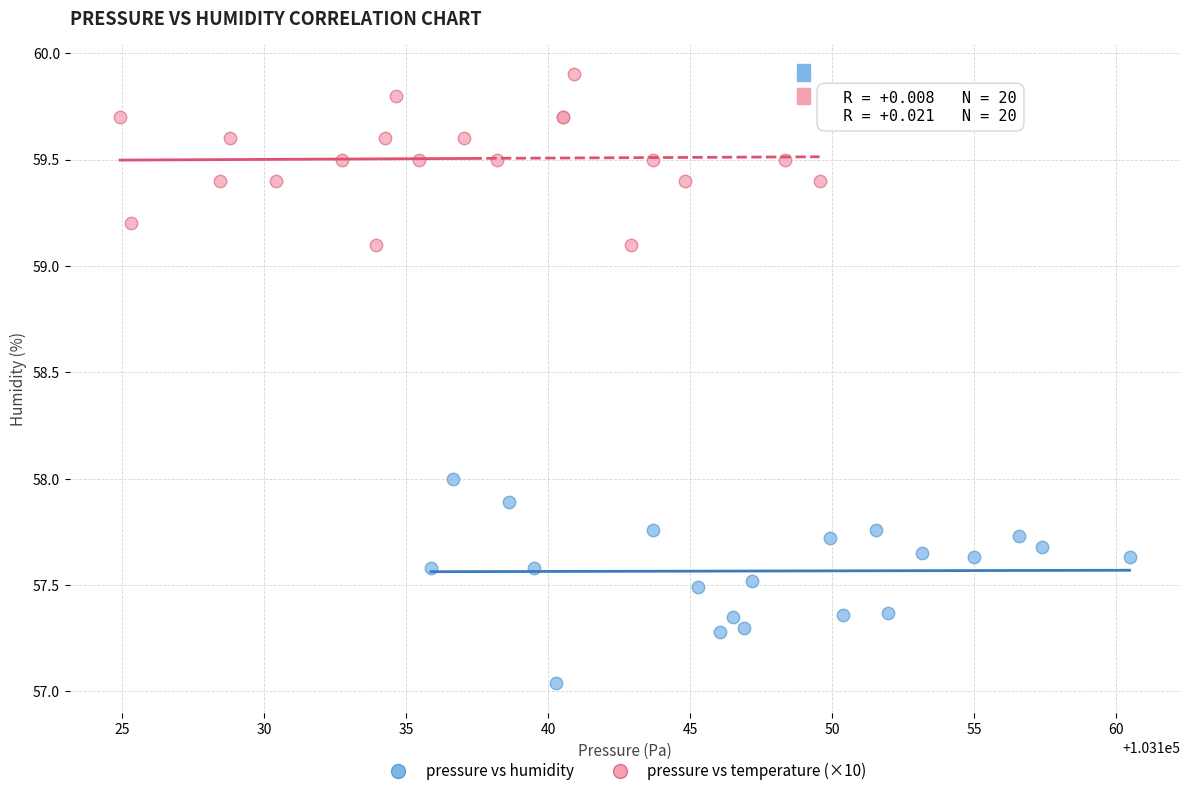

Which series contains the lowest Y value?

pressure vs humidity